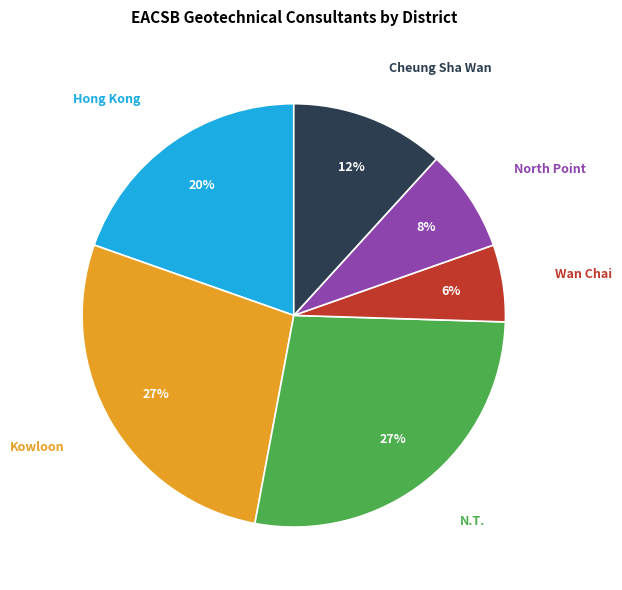

To the nearest percent, what is the average slice percentage?

17%